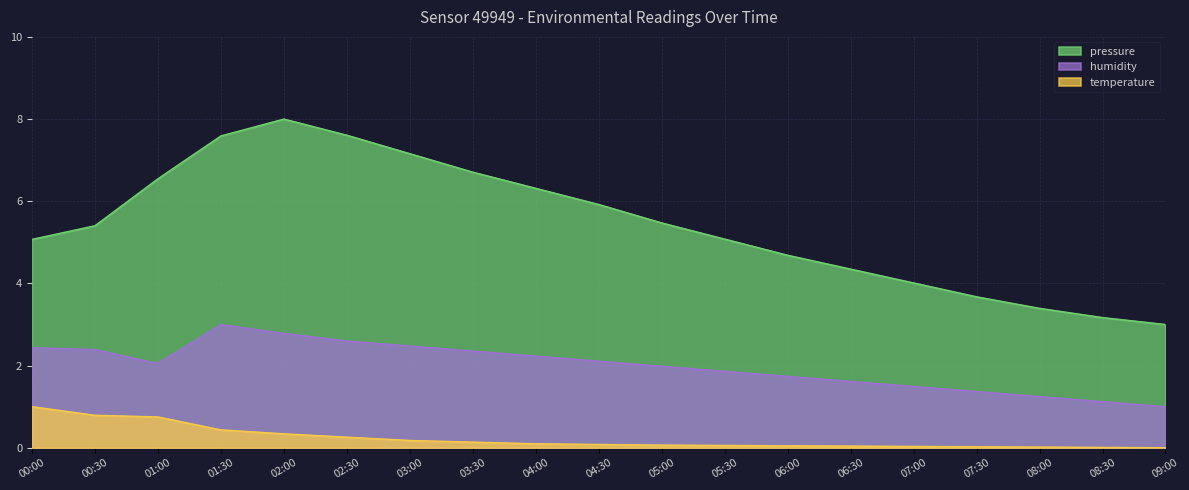

The value of humidity at 02:00 is 4.2. True or false?

False